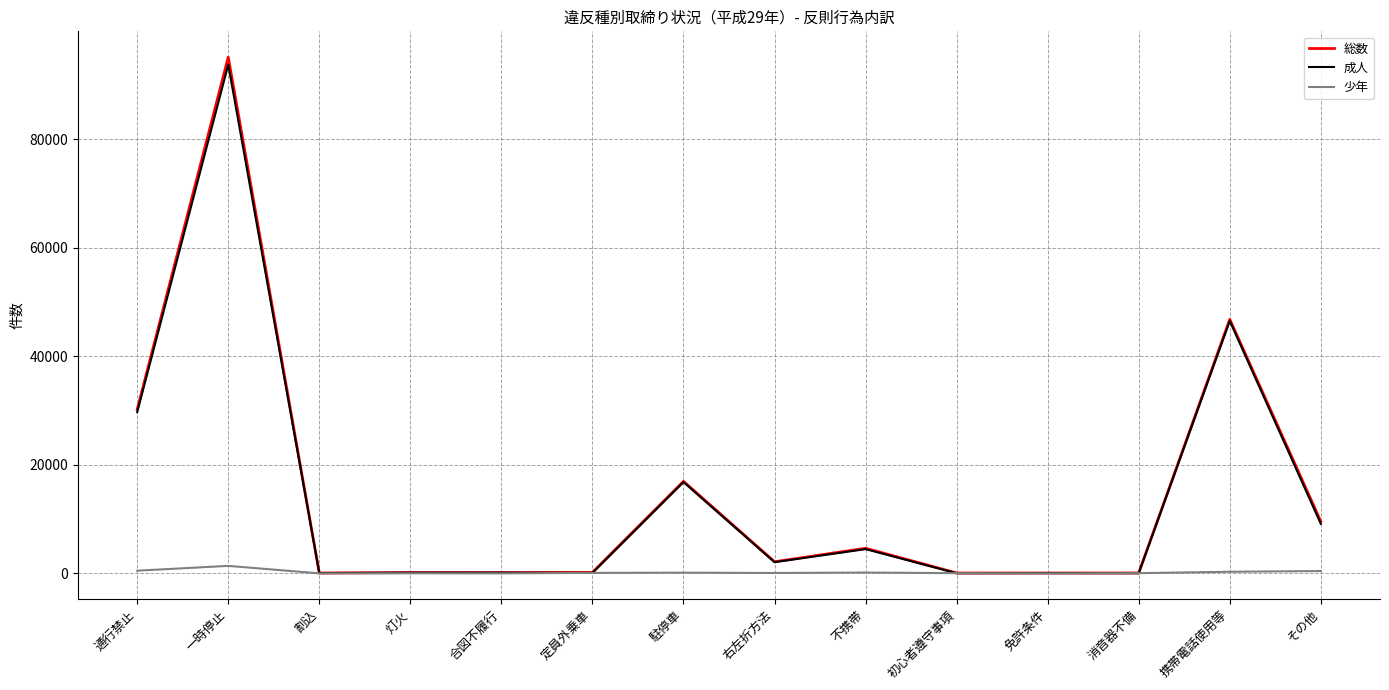

What is the spread (max minus min) of values at 灯火?

137